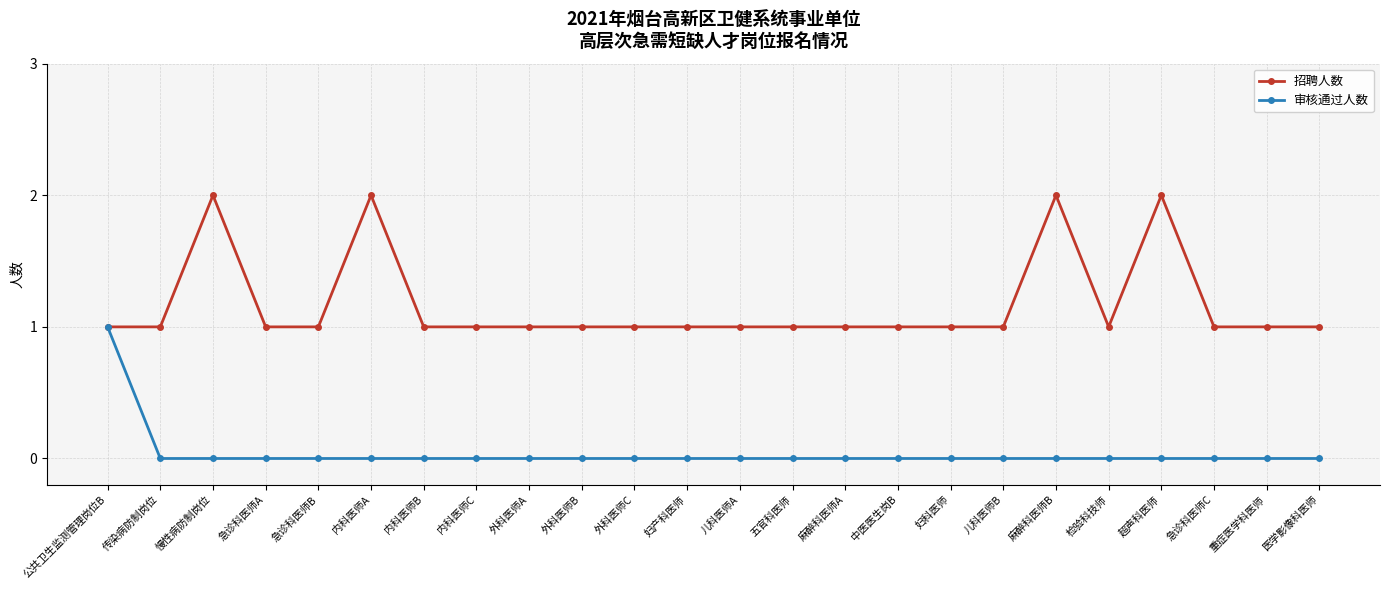

What is the difference between the highest and lowest values at 儿科医师A?

1